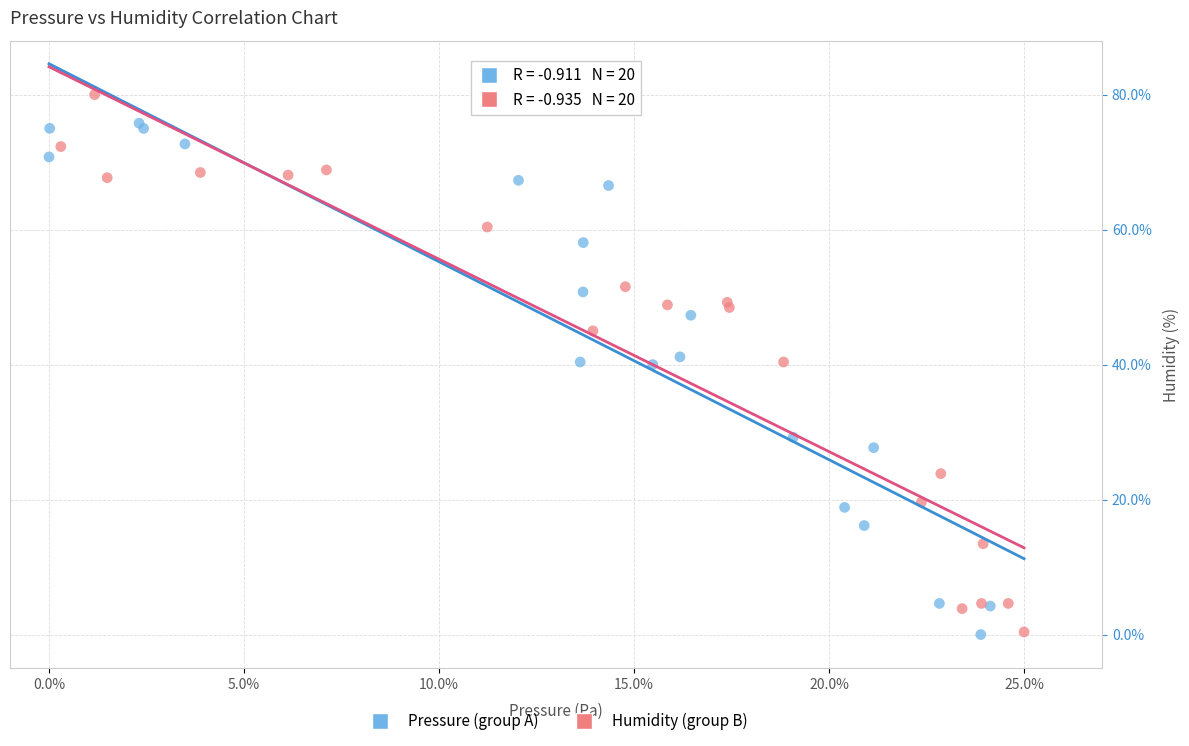

Which series contains the highest Y value?

Humidity (group B)